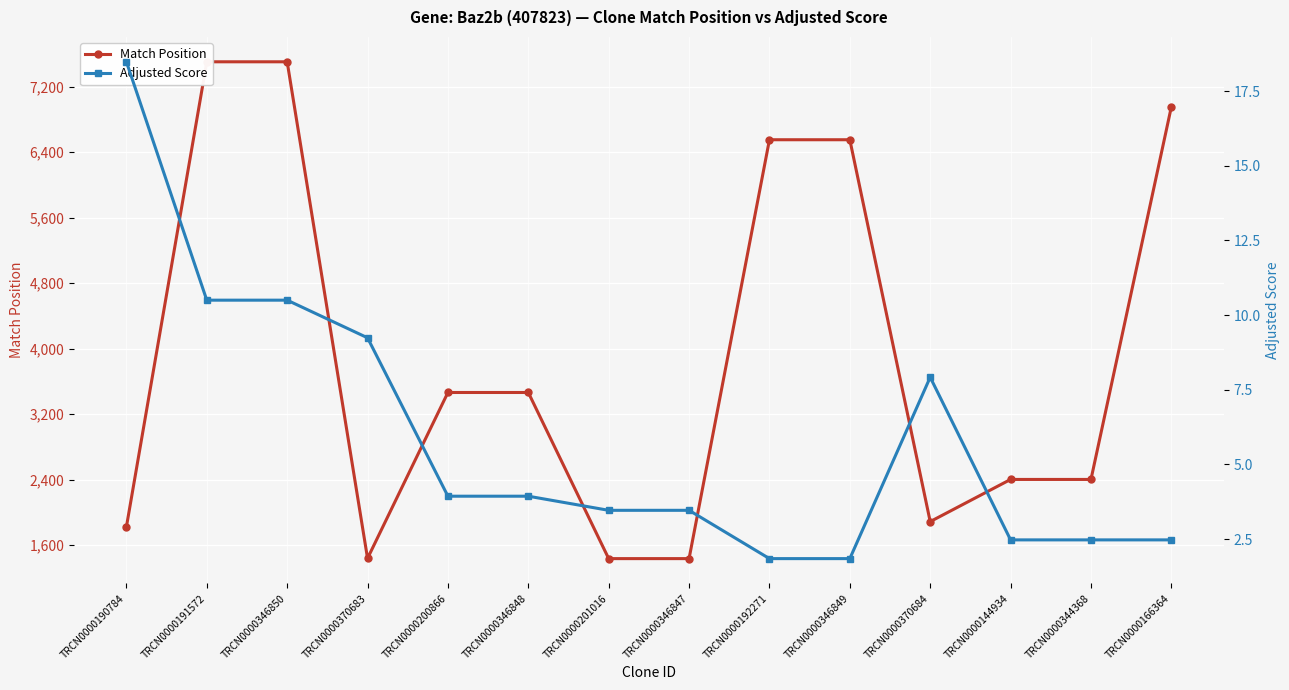

True or false: Match Position has more than 0 points higher than both neighbors.

False